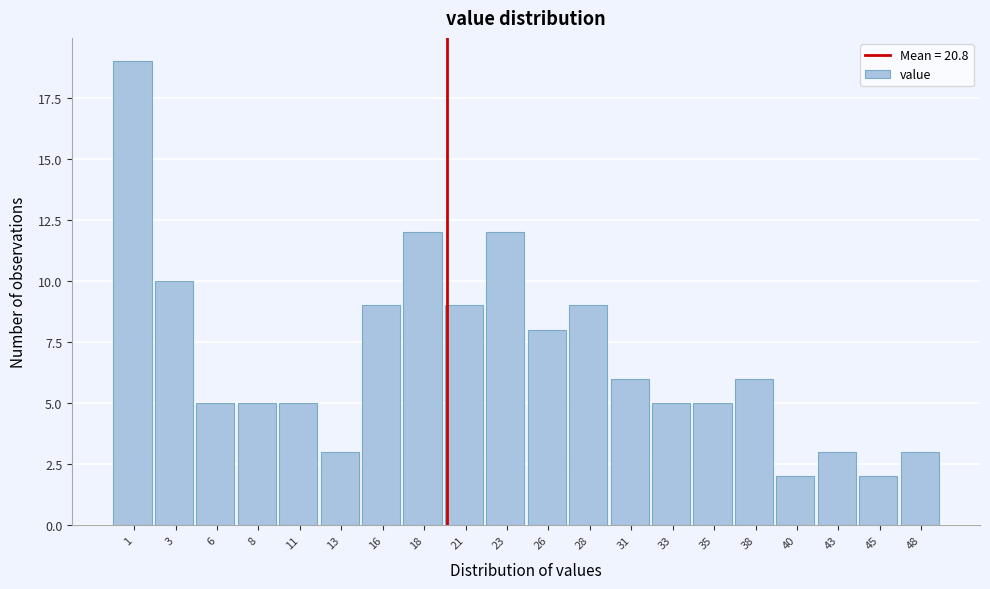

Reading left to right, transcribe all the data shown in this chart.

19	10	5	5	5	3	9	12	9	12	8	9	6	5	5	6	2	3	2	3